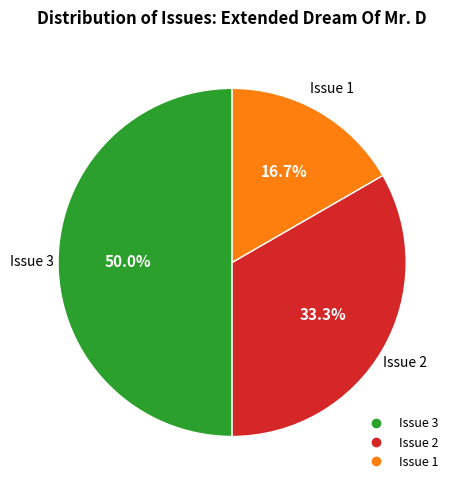

How many segments does this pie chart have?

3